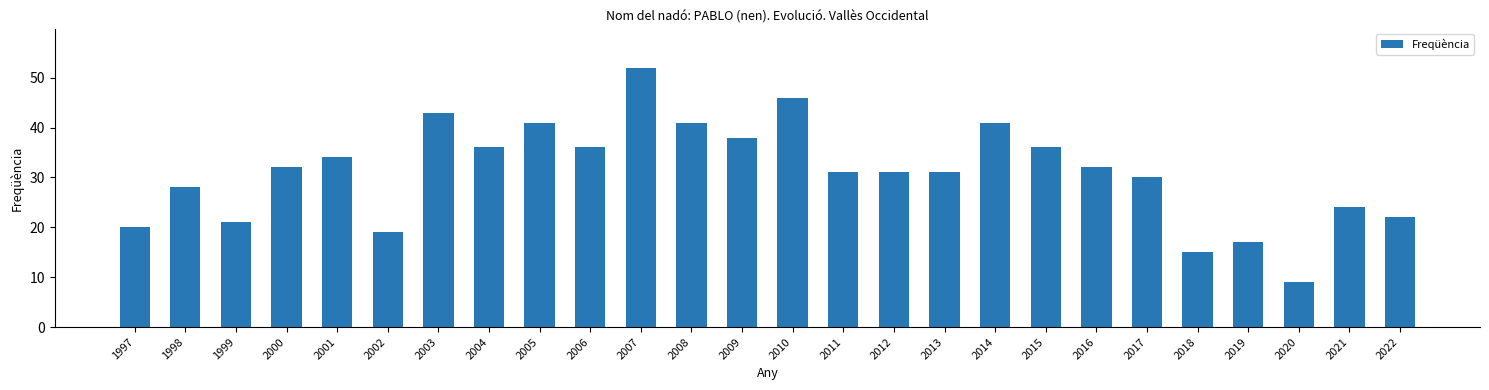

Reading right to left, extract all data points from this chart.

22	24	9	17	15	30	32	36	41	31	31	31	46	38	41	52	36	41	36	43	19	34	32	21	28	20